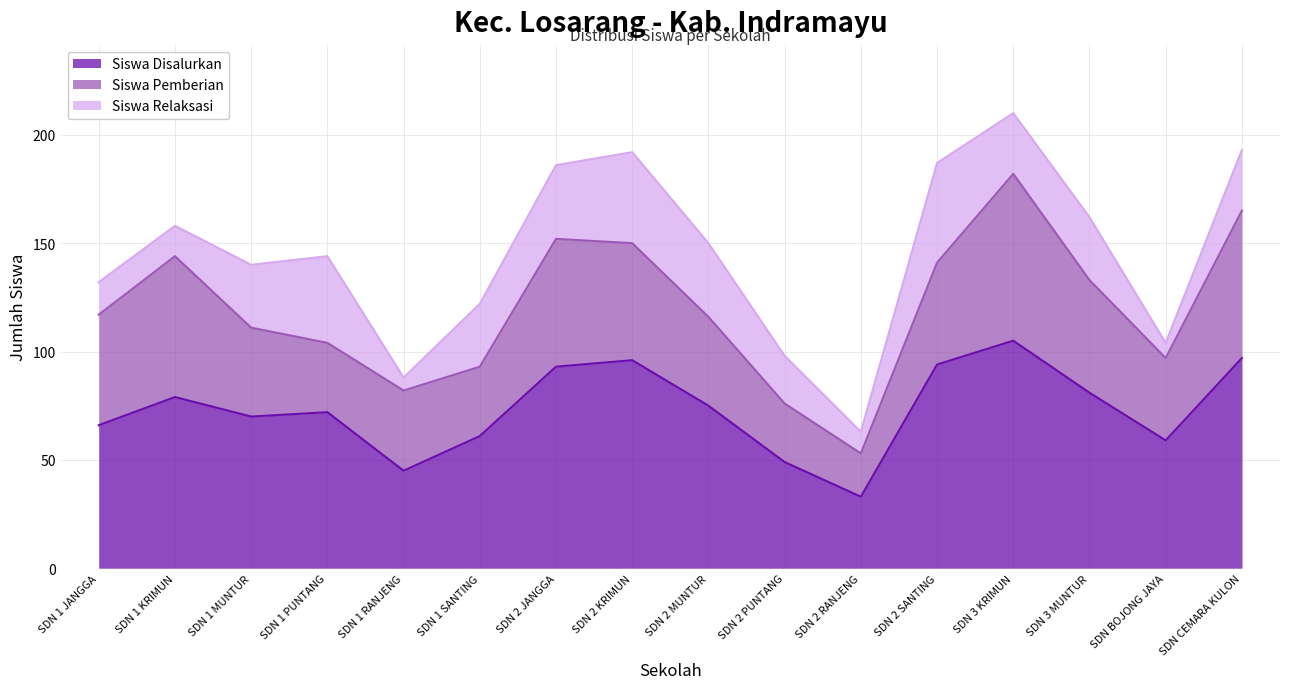

List the series in order of their overall mean, highest first.

Siswa Disalurkan, Siswa Pemberian, Siswa Relaksasi